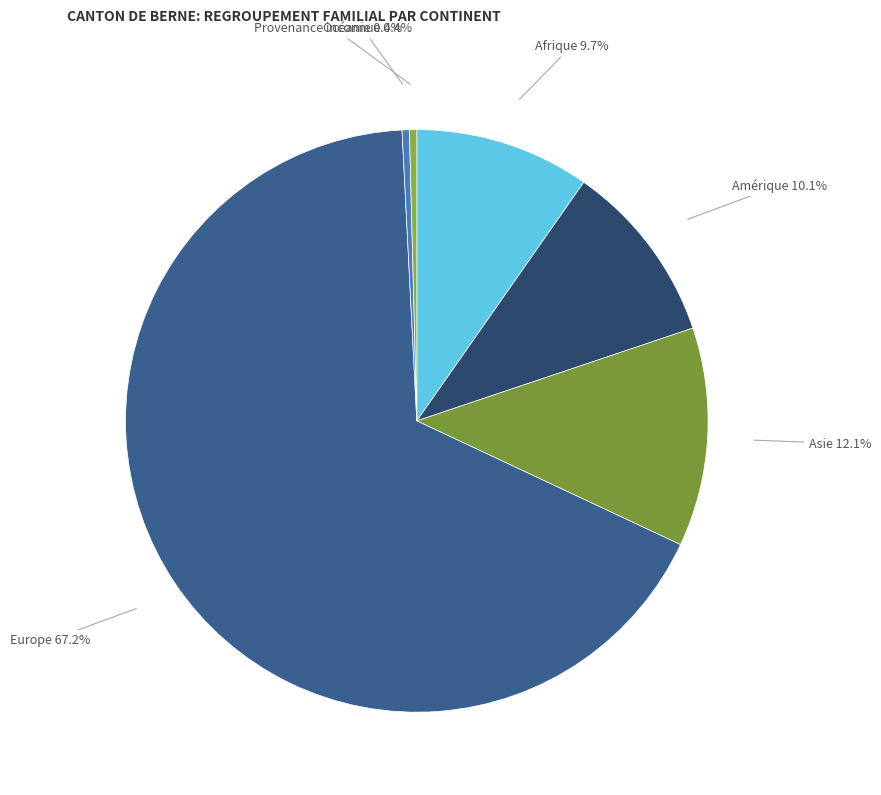

Does Provenance inconnue 0.4% represent more than half of the total?

No